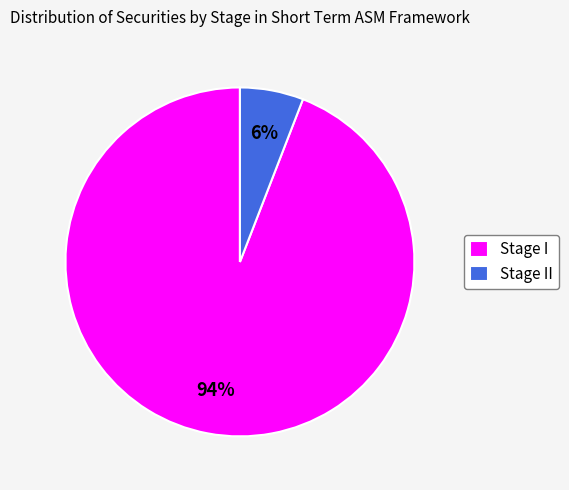

Which has a higher value, Stage II or Stage I?

Stage I